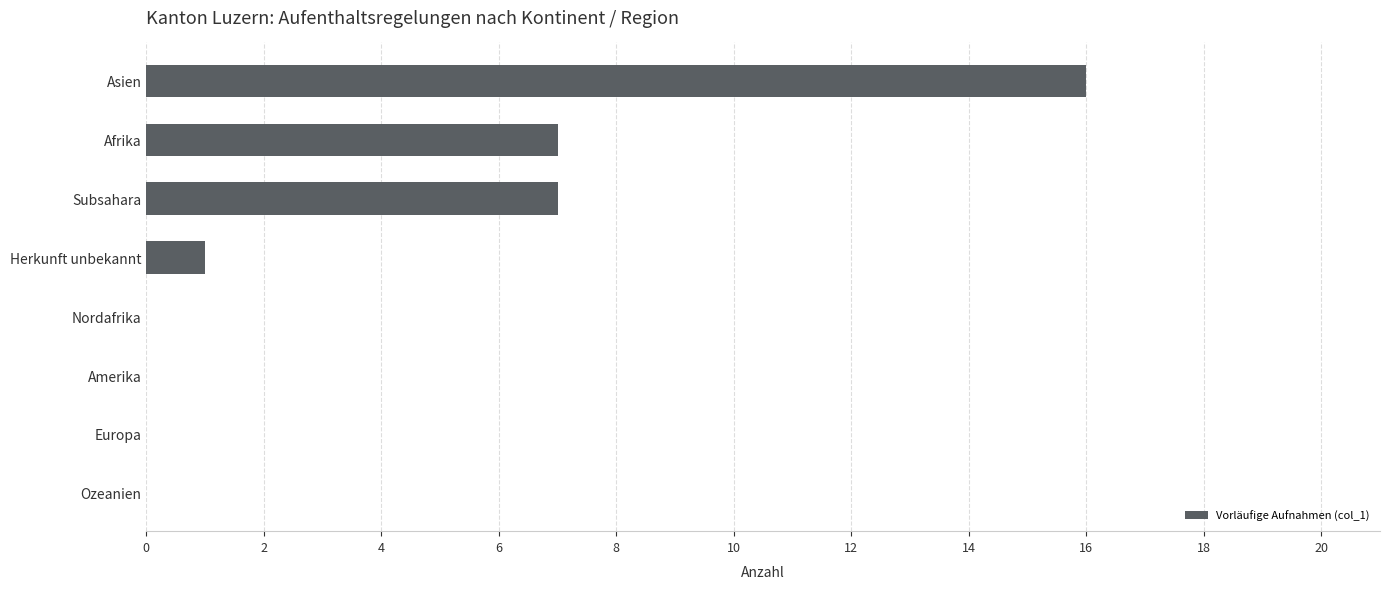

The chart shows a value of 1 at Herkunft unbekannt. True or false?

True